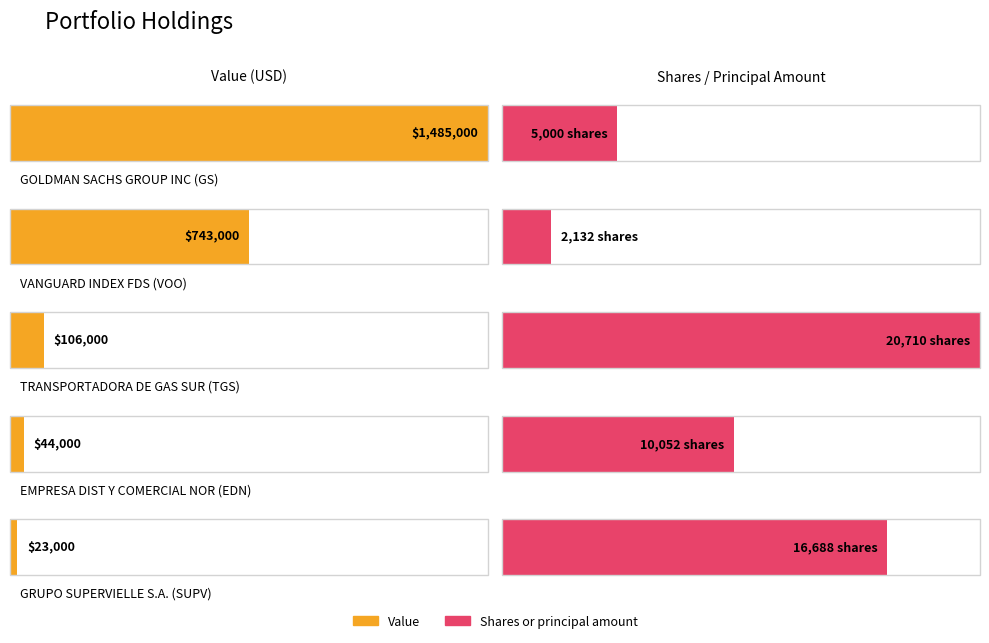

What is the total value across all series at SUPV?

39688